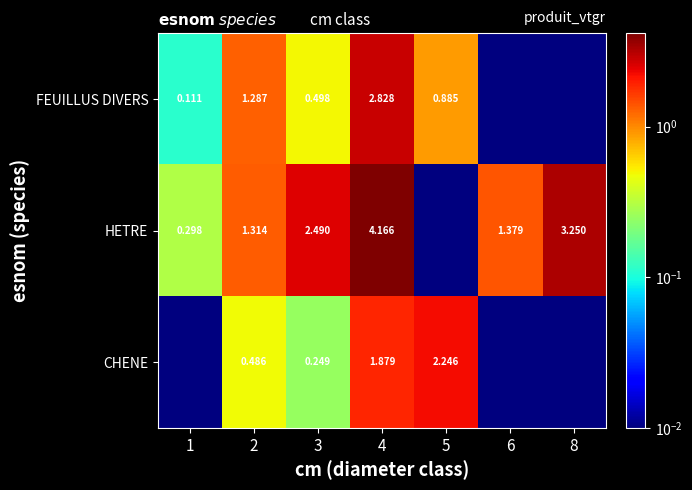

Where is CHENE nearest to the value 1?

2